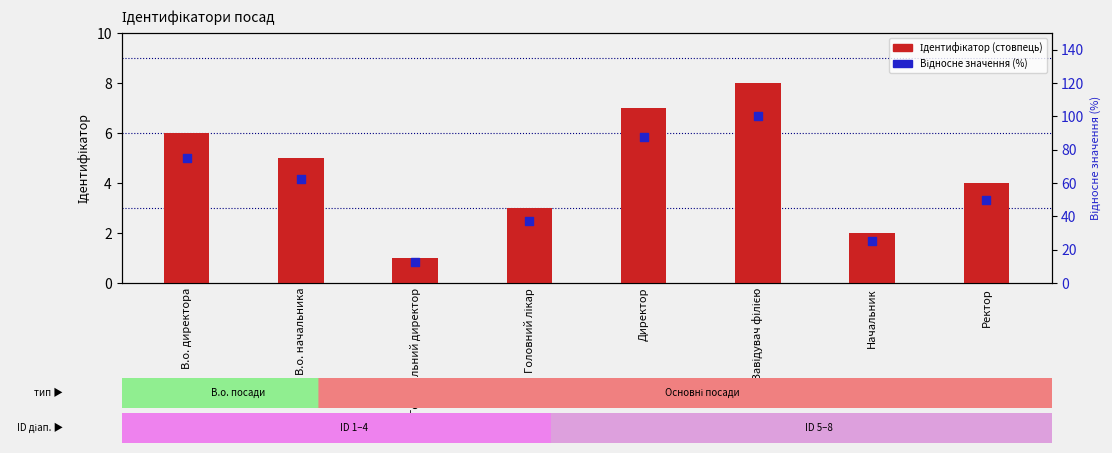

Which series reaches the minimum Y coordinate?

Ідентифікатор